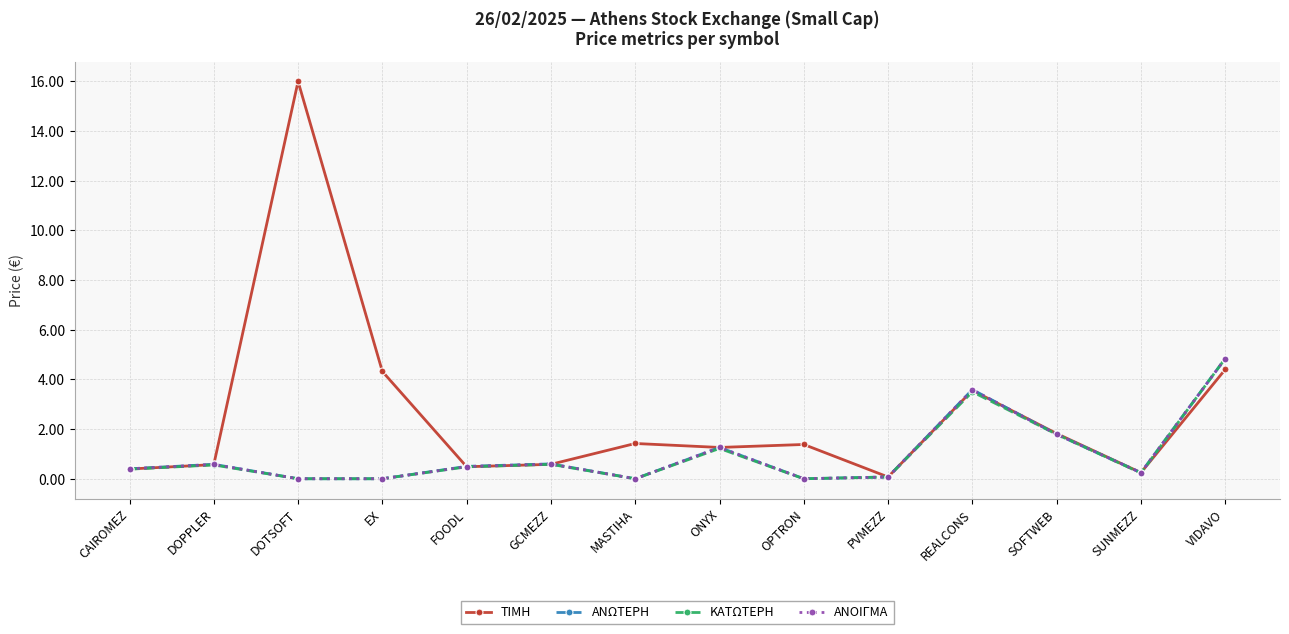

Which series changed the most between DOTSOFT and VIDAVO?

ΤΙΜΗ